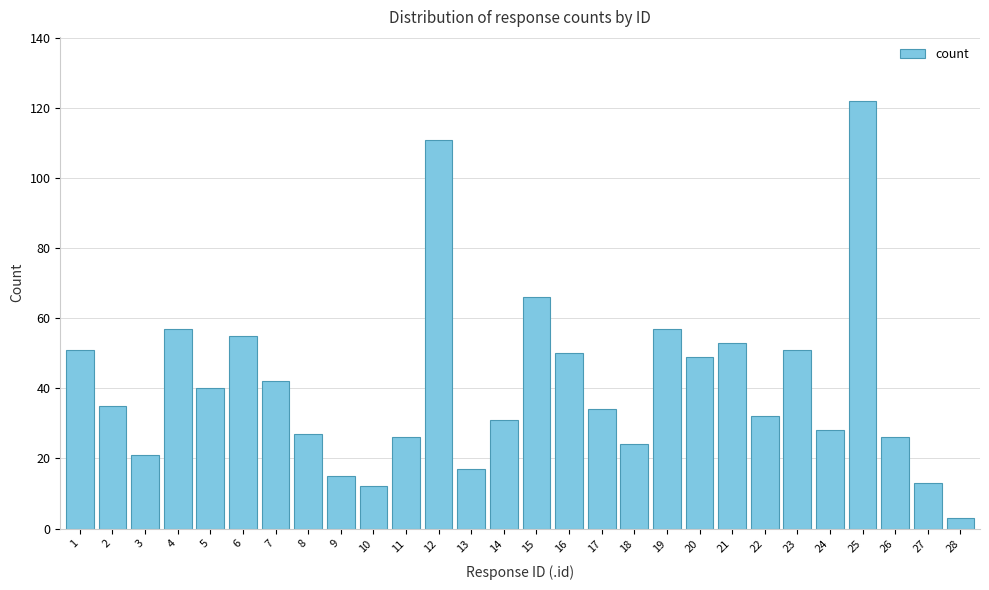

Reading left to right, what are all the values shown in this chart?

1=51	2=35	3=21	4=57	5=40	6=55	7=42	8=27	9=15	10=12	11=26	12=111	13=17	14=31	15=66	16=50	17=34	18=24	19=57	20=49	21=53	22=32	23=51	24=28	25=122	26=26	27=13	28=3